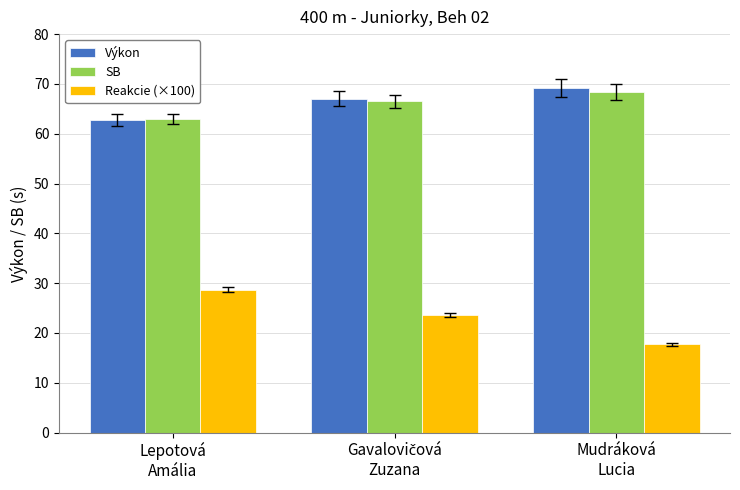

How many bars are there in total?

9